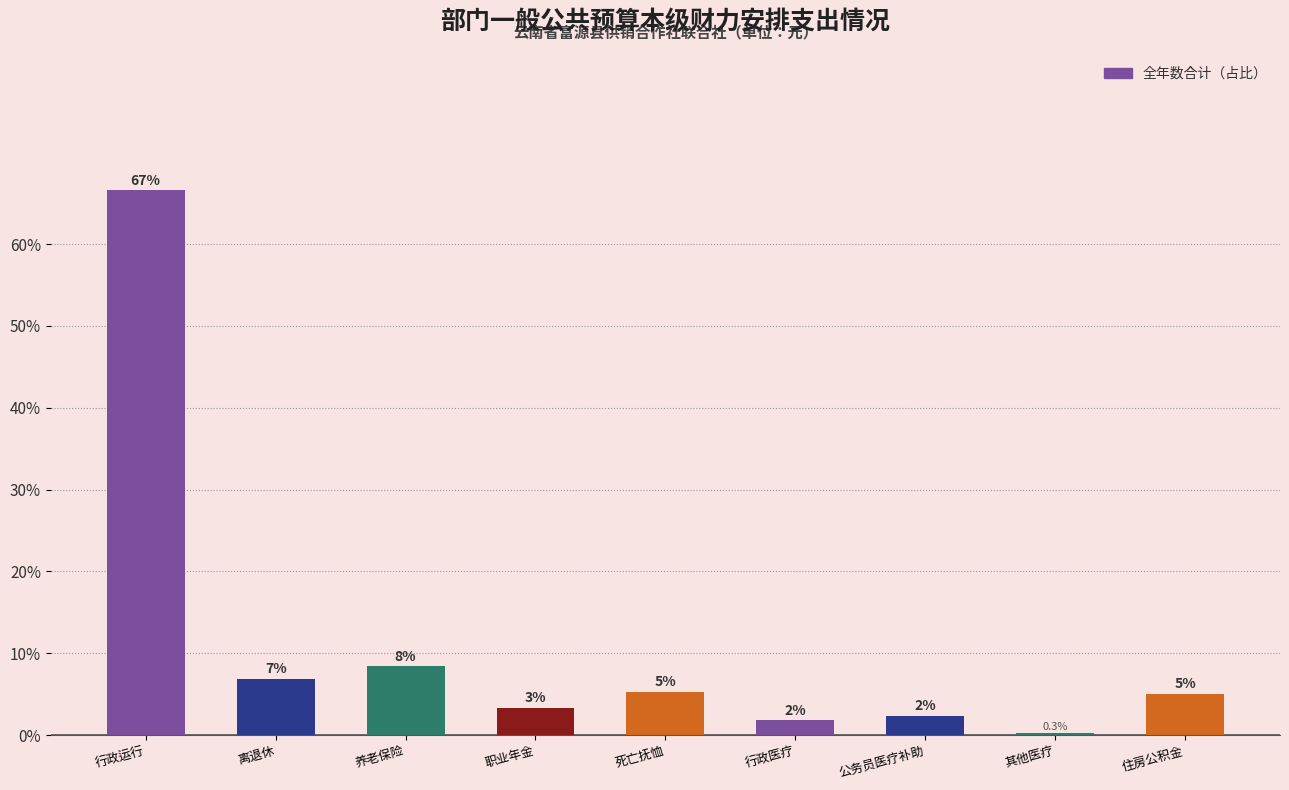

Are the bars horizontal?

No